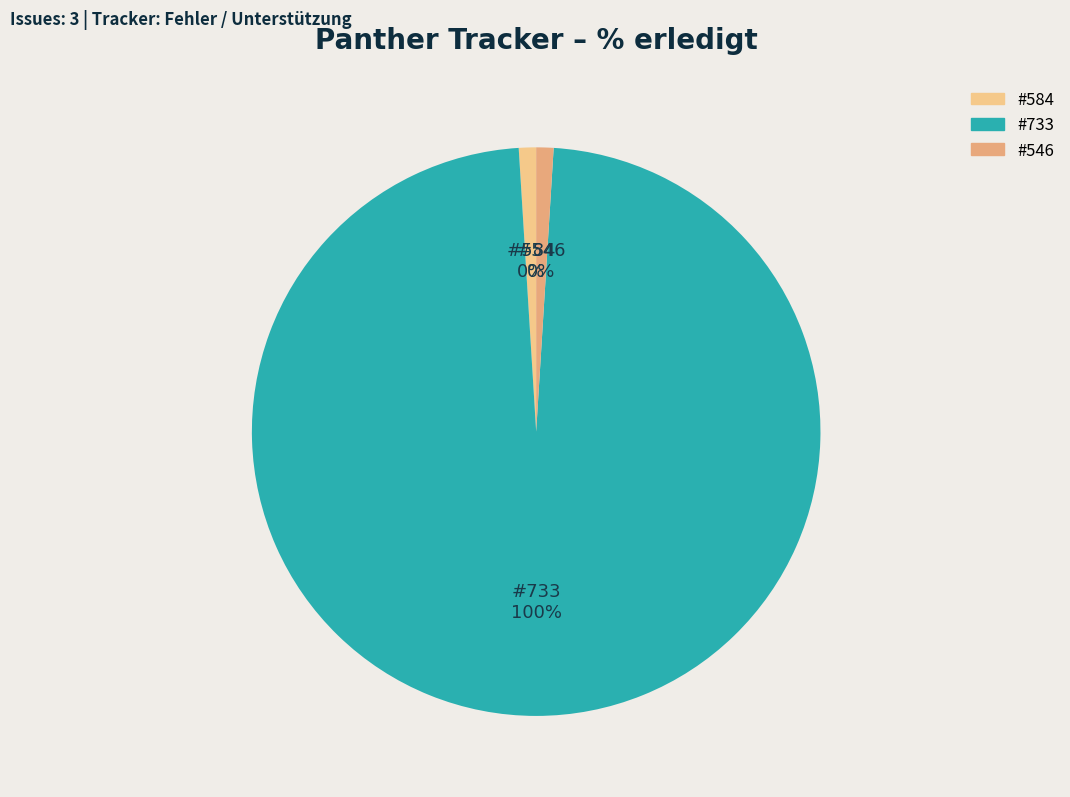

Is it true that 584 is 0% of the pie?

True